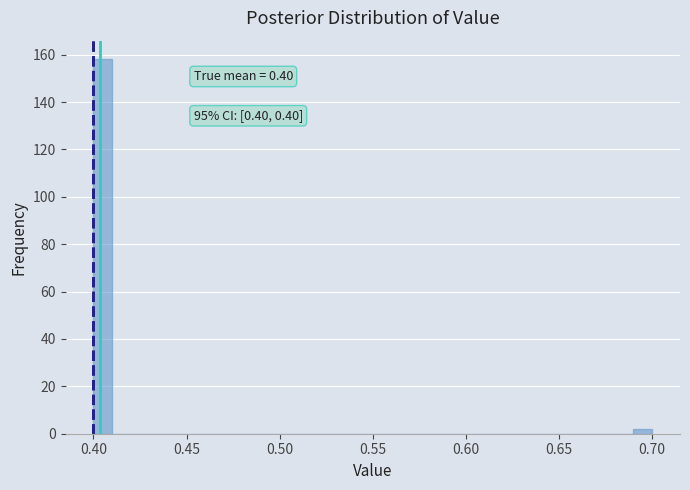

Read against the x-axis, roughly where is the centre of the tallest bar?

0.405